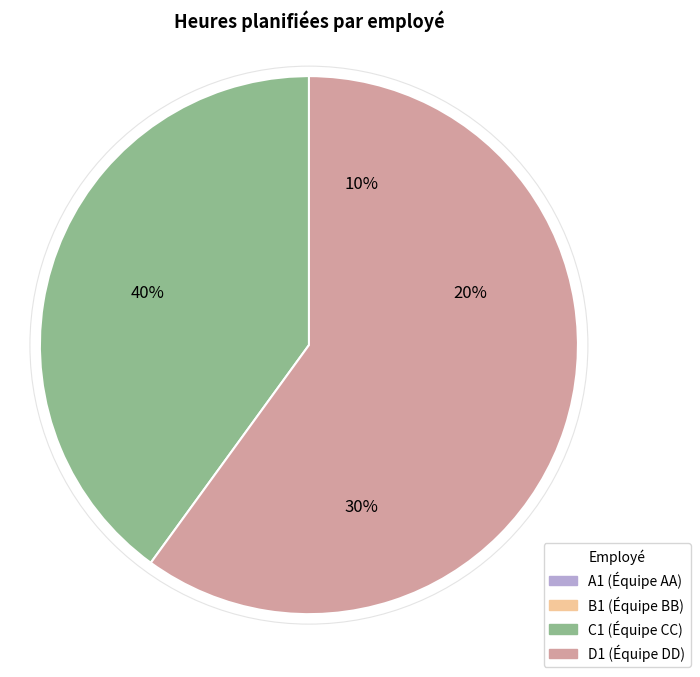

Rank the categories by value from highest to lowest.

D1, C1, B1, A1